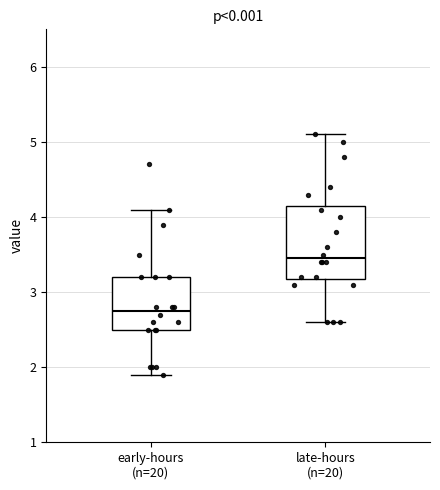

Reading left to right, read every box against the y-axis: the position of its median line, the range the box covers, and the ends of its whiskers. The values are not printed on the chart, so give them approximately, as read against the axis.

early-hours (n=20): median 2.8, box 2.5 to 3.2, whiskers 1.9 to 4.1
late-hours (n=20): median 3.5, box 3.2 to 4.2, whiskers 2.6 to 5.1